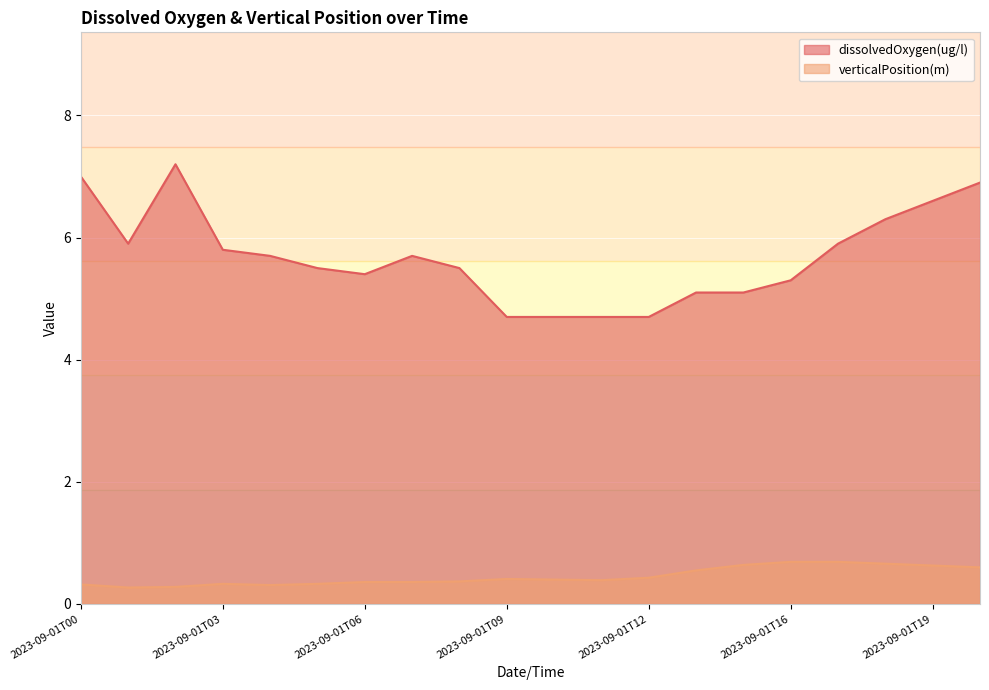

What is the difference between the maximum and minimum values in the dissolvedOxygen(ug/l) series?

2.5